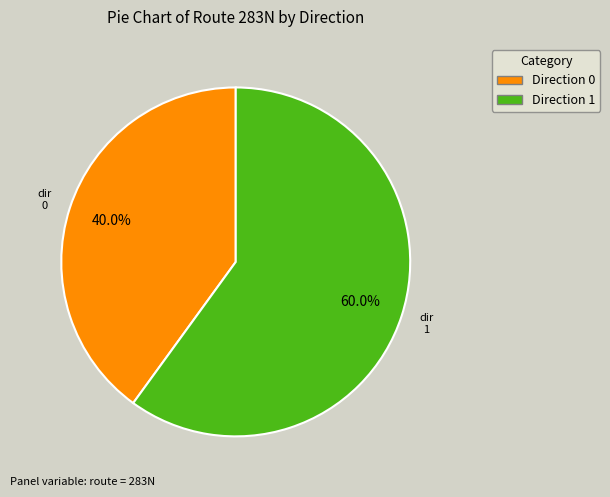

What percentage is the Direction 1 slice, to the nearest percent?

60%